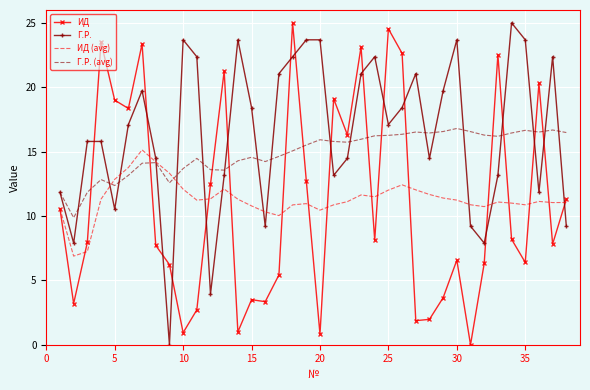

What is the minimum value for ИД (avg)?

6.9